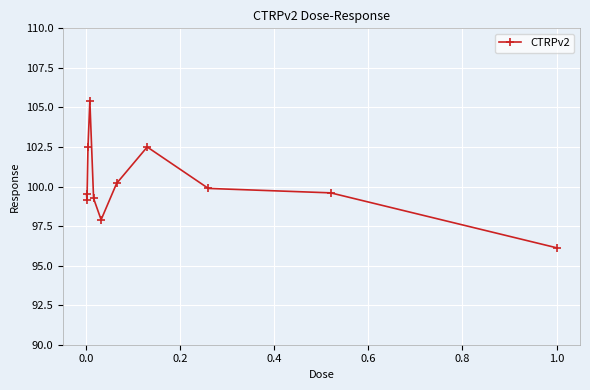

True or false: there are more than 1 points higher than both neighbors.

True